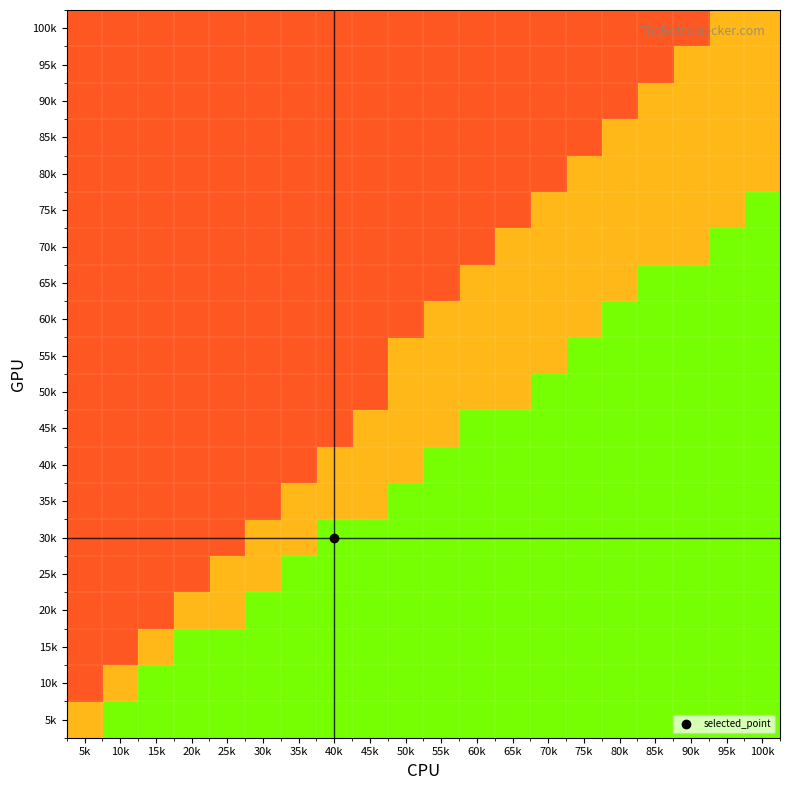

Reading left to right, transcribe all the data shown in this chart.

5k: 5k=16820.4	10k=28034.0	15k=28034.0	20k=28034.0	25k=28034.0	30k=28034.0	35k=28034.0	40k=28034.0	45k=28034.0	50k=28034.0	55k=28034.0	60k=28034.0	65k=28034.0	70k=28034.0	75k=28034.0	80k=28034.0	85k=28034.0	90k=28034.0	95k=28034.0	100k=28034.0
10k: 5k=7008.5	10k=16820.4	15k=28034.0	20k=28034.0	25k=28034.0	30k=28034.0	35k=28034.0	40k=28034.0	45k=28034.0	50k=28034.0	55k=28034.0	60k=28034.0	65k=28034.0	70k=28034.0	75k=28034.0	80k=28034.0	85k=28034.0	90k=28034.0	95k=28034.0	100k=28034.0
15k: 5k=7008.5	10k=7008.5	15k=16820.4	20k=28034.0	25k=28034.0	30k=28034.0	35k=28034.0	40k=28034.0	45k=28034.0	50k=28034.0	55k=28034.0	60k=28034.0	65k=28034.0	70k=28034.0	75k=28034.0	80k=28034.0	85k=28034.0	90k=28034.0	95k=28034.0	100k=28034.0
20k: 5k=7008.5	10k=7008.5	15k=7008.5	20k=16820.4	25k=16820.4	30k=28034.0	35k=28034.0	40k=28034.0	45k=28034.0	50k=28034.0	55k=28034.0	60k=28034.0	65k=28034.0	70k=28034.0	75k=28034.0	80k=28034.0	85k=28034.0	90k=28034.0	95k=28034.0	100k=28034.0
25k: 5k=7008.5	10k=7008.5	15k=7008.5	20k=7008.5	25k=16820.4	30k=16820.4	35k=28034.0	40k=28034.0	45k=28034.0	50k=28034.0	55k=28034.0	60k=28034.0	65k=28034.0	70k=28034.0	75k=28034.0	80k=28034.0	85k=28034.0	90k=28034.0	95k=28034.0	100k=28034.0
30k: 5k=7008.5	10k=7008.5	15k=7008.5	20k=7008.5	25k=7008.5	30k=16820.4	35k=16820.4	40k=28034.0	45k=28034.0	50k=28034.0	55k=28034.0	60k=28034.0	65k=28034.0	70k=28034.0	75k=28034.0	80k=28034.0	85k=28034.0	90k=28034.0	95k=28034.0	100k=28034.0
35k: 5k=7008.5	10k=7008.5	15k=7008.5	20k=7008.5	25k=7008.5	30k=7008.5	35k=16820.4	40k=16820.4	45k=16820.4	50k=28034.0	55k=28034.0	60k=28034.0	65k=28034.0	70k=28034.0	75k=28034.0	80k=28034.0	85k=28034.0	90k=28034.0	95k=28034.0	100k=28034.0
40k: 5k=7008.5	10k=7008.5	15k=7008.5	20k=7008.5	25k=7008.5	30k=7008.5	35k=7008.5	40k=16820.4	45k=16820.4	50k=16820.4	55k=28034.0	60k=28034.0	65k=28034.0	70k=28034.0	75k=28034.0	80k=28034.0	85k=28034.0	90k=28034.0	95k=28034.0	100k=28034.0
45k: 5k=7008.5	10k=7008.5	15k=7008.5	20k=7008.5	25k=7008.5	30k=7008.5	35k=7008.5	40k=7008.5	45k=16820.4	50k=16820.4	55k=16820.4	60k=28034.0	65k=28034.0	70k=28034.0	75k=28034.0	80k=28034.0	85k=28034.0	90k=28034.0	95k=28034.0	100k=28034.0
50k: 5k=7008.5	10k=7008.5	15k=7008.5	20k=7008.5	25k=7008.5	30k=7008.5	35k=7008.5	40k=7008.5	45k=7008.5	50k=16820.4	55k=16820.4	60k=16820.4	65k=16820.4	70k=28034.0	75k=28034.0	80k=28034.0	85k=28034.0	90k=28034.0	95k=28034.0	100k=28034.0
55k: 5k=7008.5	10k=7008.5	15k=7008.5	20k=7008.5	25k=7008.5	30k=7008.5	35k=7008.5	40k=7008.5	45k=7008.5	50k=16820.4	55k=16820.4	60k=16820.4	65k=16820.4	70k=16820.4	75k=28034.0	80k=28034.0	85k=28034.0	90k=28034.0	95k=28034.0	100k=28034.0
60k: 5k=7008.5	10k=7008.5	15k=7008.5	20k=7008.5	25k=7008.5	30k=7008.5	35k=7008.5	40k=7008.5	45k=7008.5	50k=7008.5	55k=16820.4	60k=16820.4	65k=16820.4	70k=16820.4	75k=16820.4	80k=28034.0	85k=28034.0	90k=28034.0	95k=28034.0	100k=28034.0
65k: 5k=7008.5	10k=7008.5	15k=7008.5	20k=7008.5	25k=7008.5	30k=7008.5	35k=7008.5	40k=7008.5	45k=7008.5	50k=7008.5	55k=7008.5	60k=16820.4	65k=16820.4	70k=16820.4	75k=16820.4	80k=16820.4	85k=28034.0	90k=28034.0	95k=28034.0	100k=28034.0
70k: 5k=7008.5	10k=7008.5	15k=7008.5	20k=7008.5	25k=7008.5	30k=7008.5	35k=7008.5	40k=7008.5	45k=7008.5	50k=7008.5	55k=7008.5	60k=7008.5	65k=16820.4	70k=16820.4	75k=16820.4	80k=16820.4	85k=16820.4	90k=16820.4	95k=28034.0	100k=28034.0
75k: 5k=7008.5	10k=7008.5	15k=7008.5	20k=7008.5	25k=7008.5	30k=7008.5	35k=7008.5	40k=7008.5	45k=7008.5	50k=7008.5	55k=7008.5	60k=7008.5	65k=7008.5	70k=16820.4	75k=16820.4	80k=16820.4	85k=16820.4	90k=16820.4	95k=16820.4	100k=28034.0
80k: 5k=7008.5	10k=7008.5	15k=7008.5	20k=7008.5	25k=7008.5	30k=7008.5	35k=7008.5	40k=7008.5	45k=7008.5	50k=7008.5	55k=7008.5	60k=7008.5	65k=7008.5	70k=7008.5	75k=16820.4	80k=16820.4	85k=16820.4	90k=16820.4	95k=16820.4	100k=16820.4
85k: 5k=7008.5	10k=7008.5	15k=7008.5	20k=7008.5	25k=7008.5	30k=7008.5	35k=7008.5	40k=7008.5	45k=7008.5	50k=7008.5	55k=7008.5	60k=7008.5	65k=7008.5	70k=7008.5	75k=7008.5	80k=16820.4	85k=16820.4	90k=16820.4	95k=16820.4	100k=16820.4
90k: 5k=7008.5	10k=7008.5	15k=7008.5	20k=7008.5	25k=7008.5	30k=7008.5	35k=7008.5	40k=7008.5	45k=7008.5	50k=7008.5	55k=7008.5	60k=7008.5	65k=7008.5	70k=7008.5	75k=7008.5	80k=7008.5	85k=16820.4	90k=16820.4	95k=16820.4	100k=16820.4
95k: 5k=7008.5	10k=7008.5	15k=7008.5	20k=7008.5	25k=7008.5	30k=7008.5	35k=7008.5	40k=7008.5	45k=7008.5	50k=7008.5	55k=7008.5	60k=7008.5	65k=7008.5	70k=7008.5	75k=7008.5	80k=7008.5	85k=7008.5	90k=16820.4	95k=16820.4	100k=16820.4
100k: 5k=7008.5	10k=7008.5	15k=7008.5	20k=7008.5	25k=7008.5	30k=7008.5	35k=7008.5	40k=7008.5	45k=7008.5	50k=7008.5	55k=7008.5	60k=7008.5	65k=7008.5	70k=7008.5	75k=7008.5	80k=7008.5	85k=7008.5	90k=7008.5	95k=16820.4	100k=16820.4